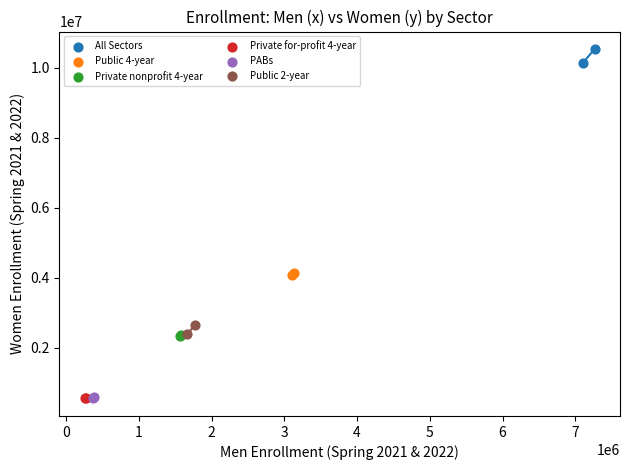

Which series contains the highest Y value?

All Sectors